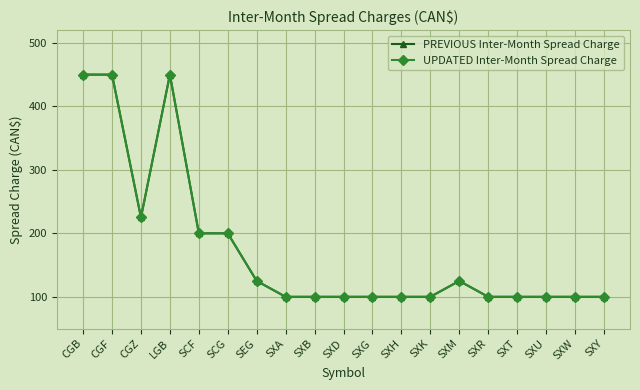

Where is PREVIOUS Inter-Month Spread Charge nearest to the value 275?

CGZ